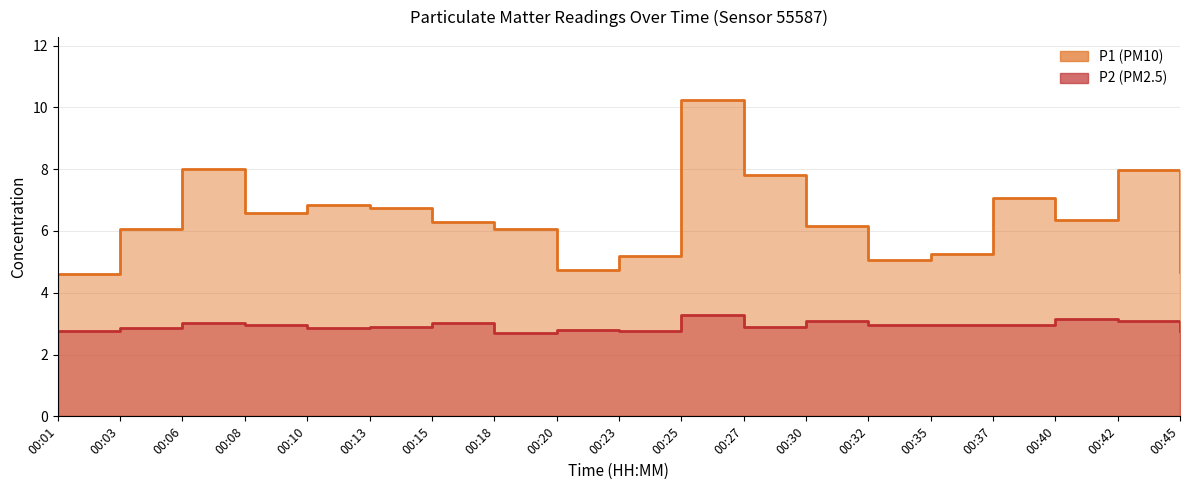

Between 00:37 and 00:15, which is larger?

00:37